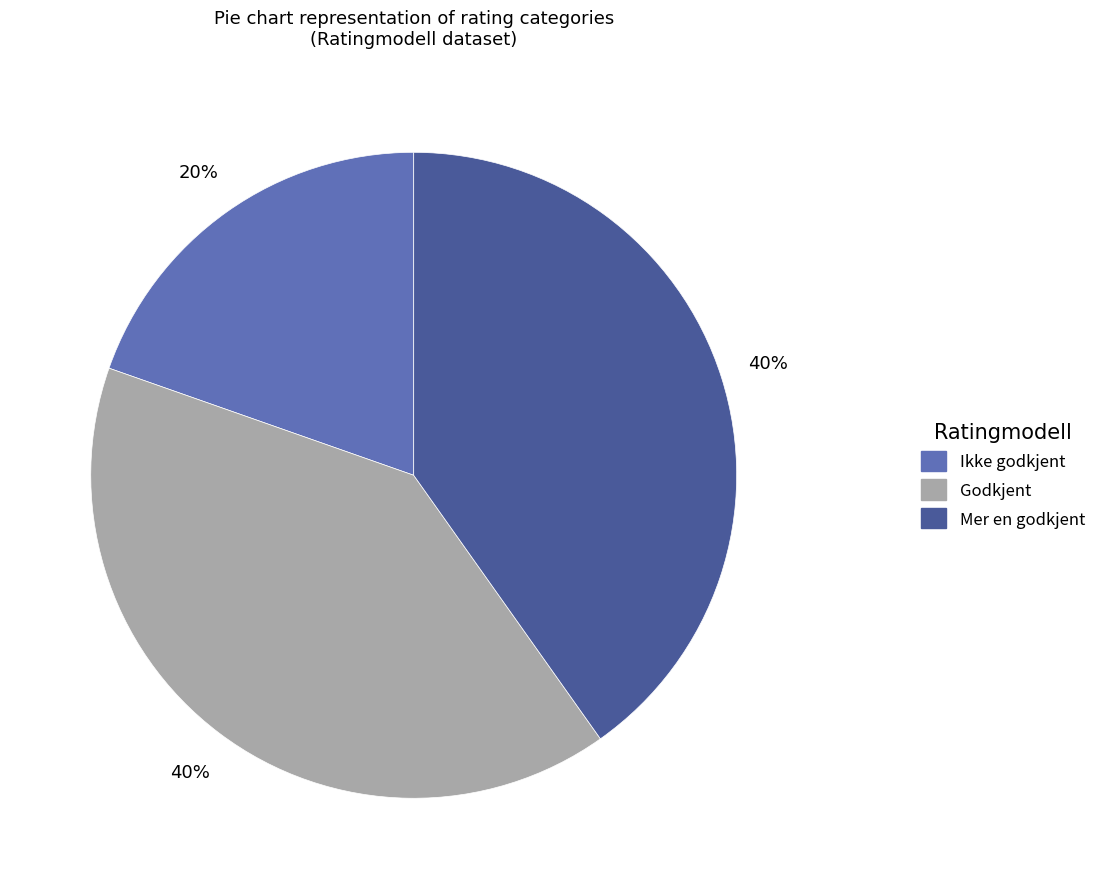

Do Godkjent and Mer en godkjent together represent more than half of the pie?

Yes